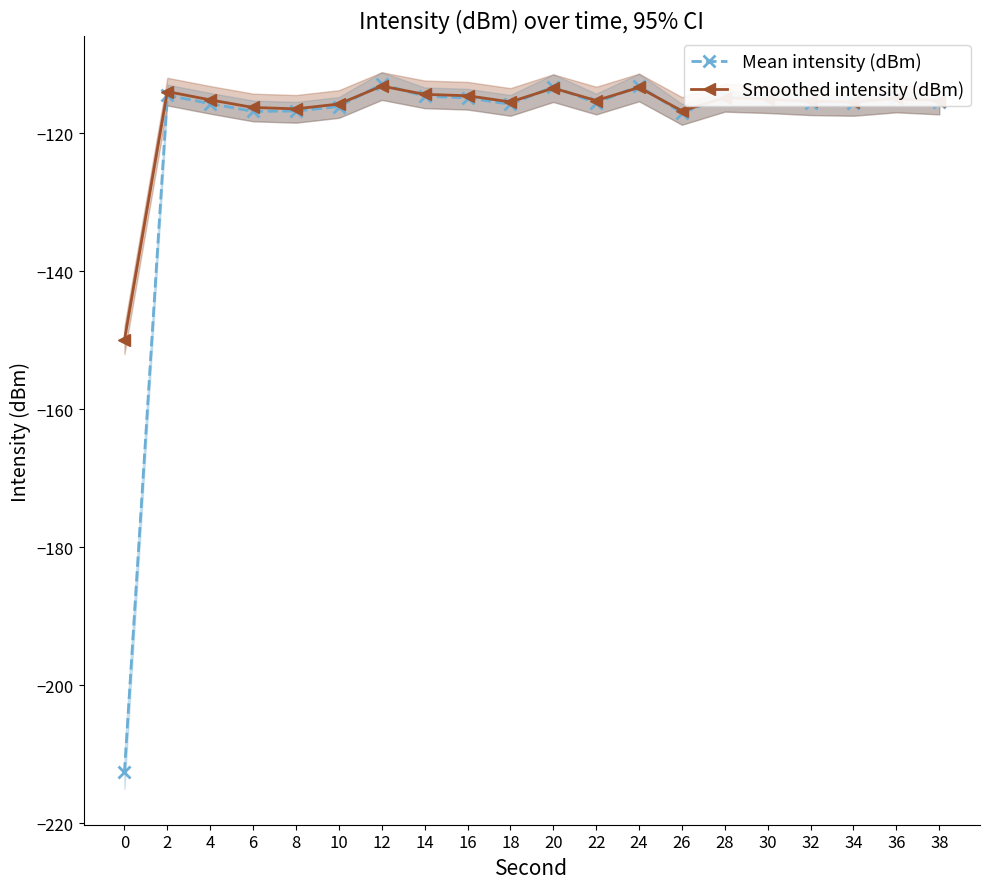

At which label does Smoothed intensity (dBm) reach its peak?

12